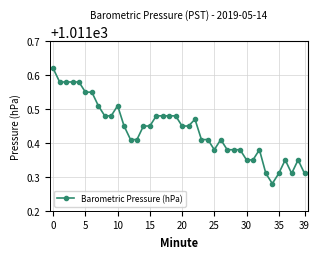

How many values are between 1011 and 1012?

40